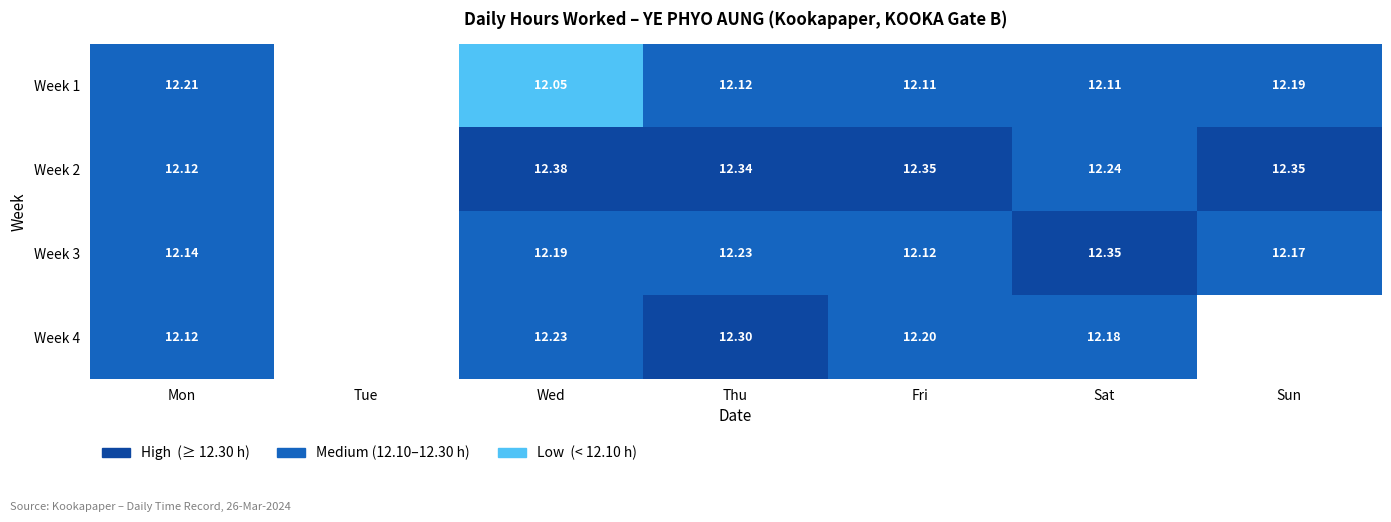

The Week 1 series shows 2.6 at Wed. True or false?

False